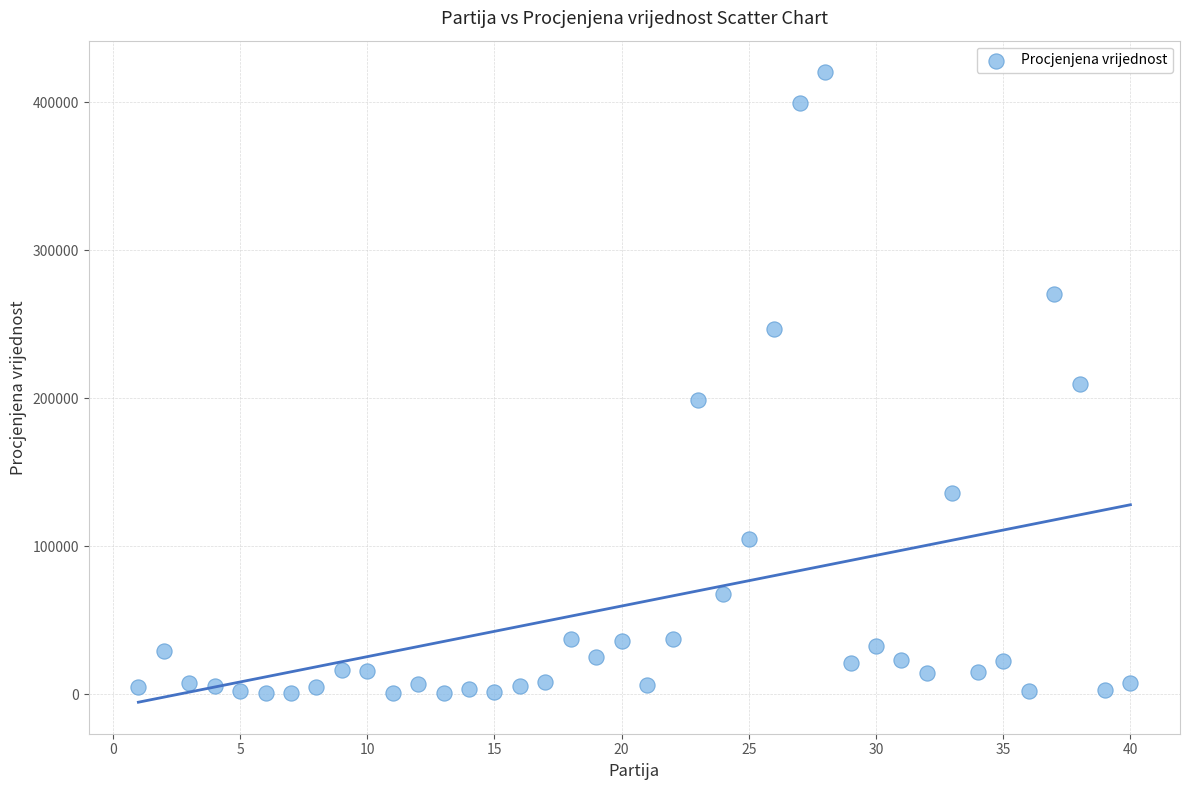

What is the range of X values (max minus min)?

39.0